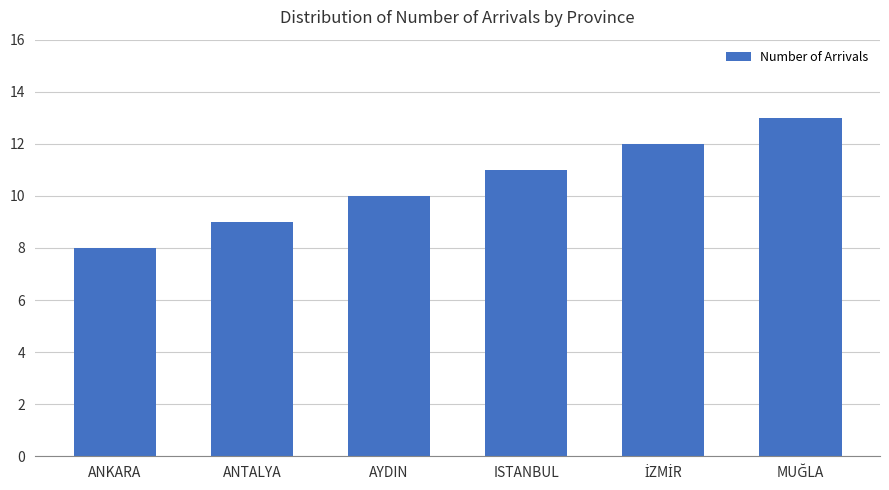

How many values are below 11?

3